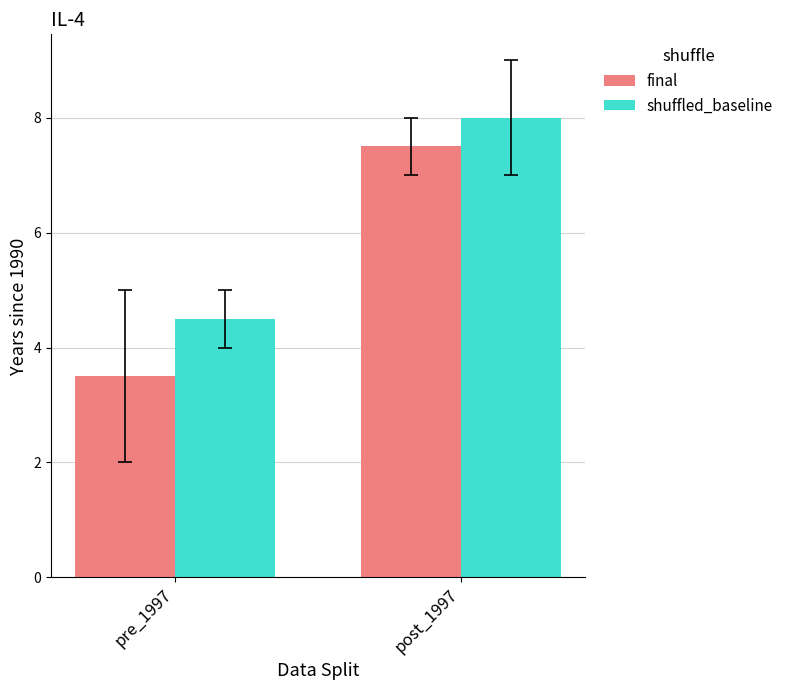

What is the label of the 1st bar from the right?

post_1997